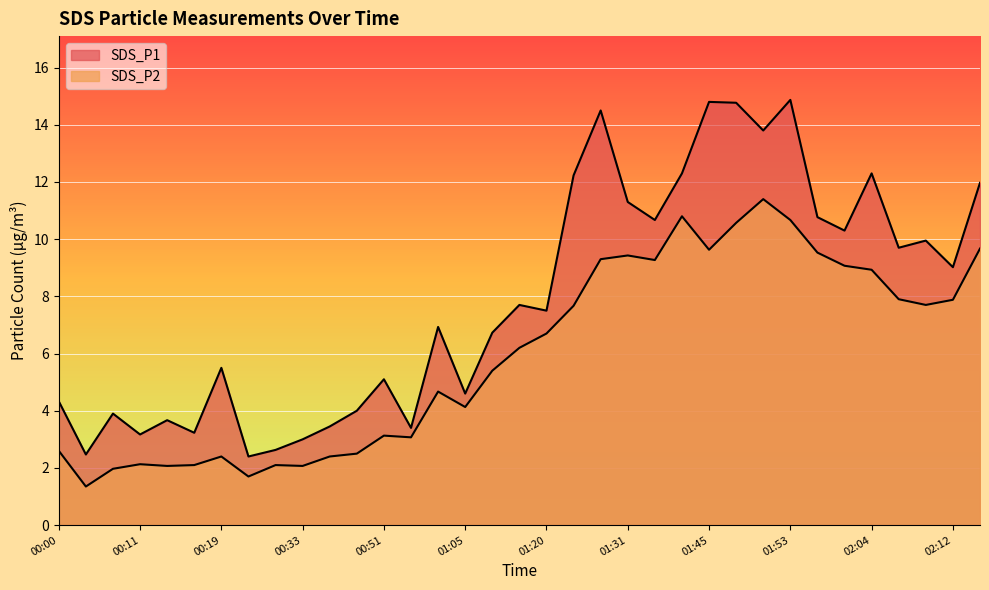

Reading right to left, transcribe all the data shown in this chart.

SDS_P1: 12.0	9.0	9.9	9.7	12.3	10.3	10.8	14.9	13.8	14.8	14.8	12.3	10.7	11.3	14.5	12.2	7.5	7.7	6.7	4.6	6.9	3.4	5.1	4.0	3.5	3.0	2.6	2.4	5.5	3.2	3.7	3.2	3.9	2.5	4.3
SDS_P2: 9.7	7.9	7.7	7.9	8.9	9.1	9.5	10.7	11.4	10.6	9.6	10.8	9.3	9.4	9.3	7.7	6.7	6.2	5.4	4.1	4.7	3.1	3.1	2.5	2.4	2.1	2.1	1.7	2.4	2.1	2.1	2.1	2.0	1.4	2.6